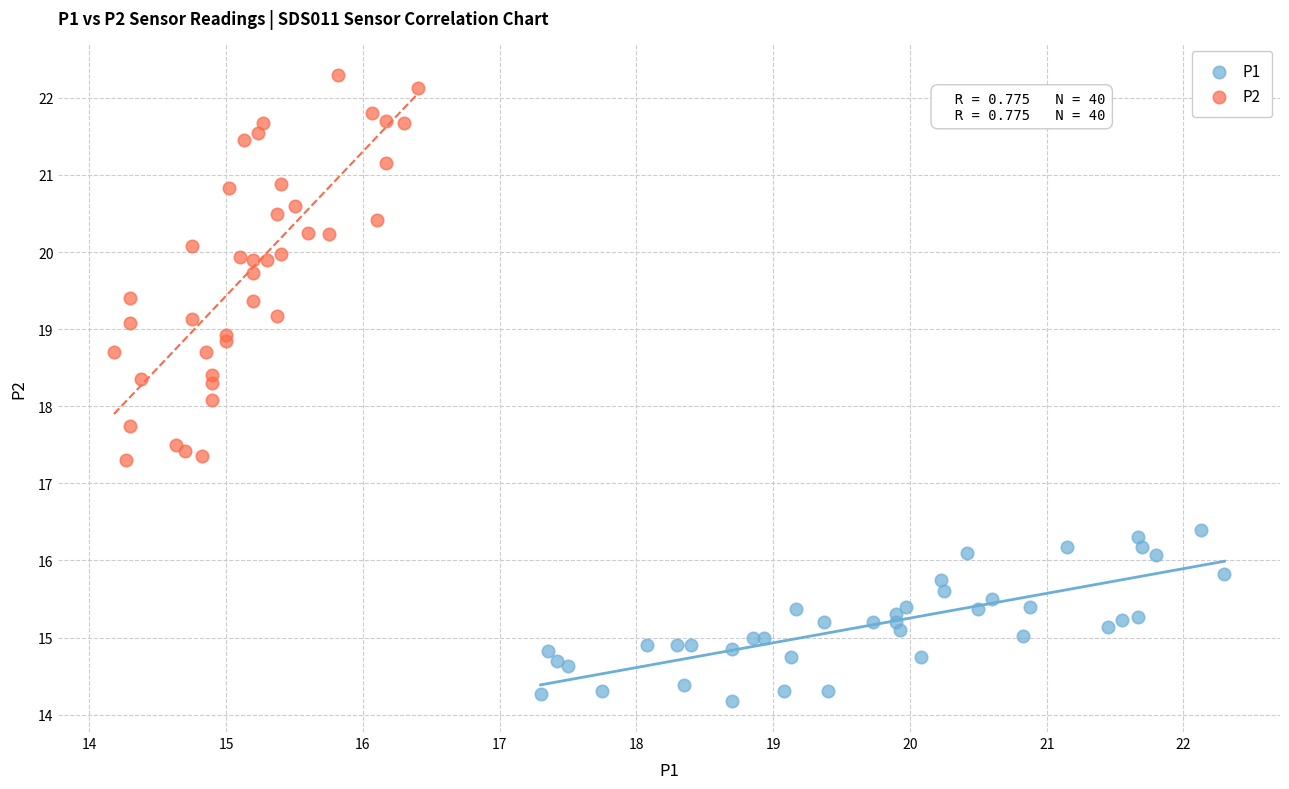

Which series has the largest Y range (max minus min)?

P2